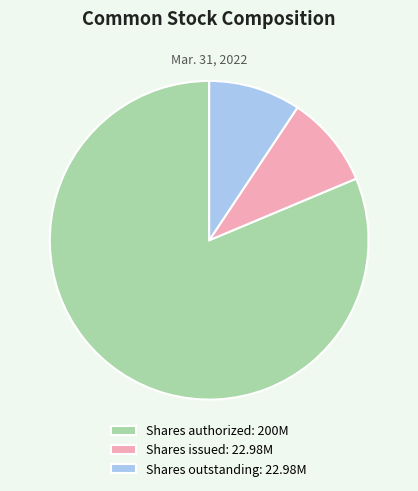

Does any single category account for the majority?

Yes